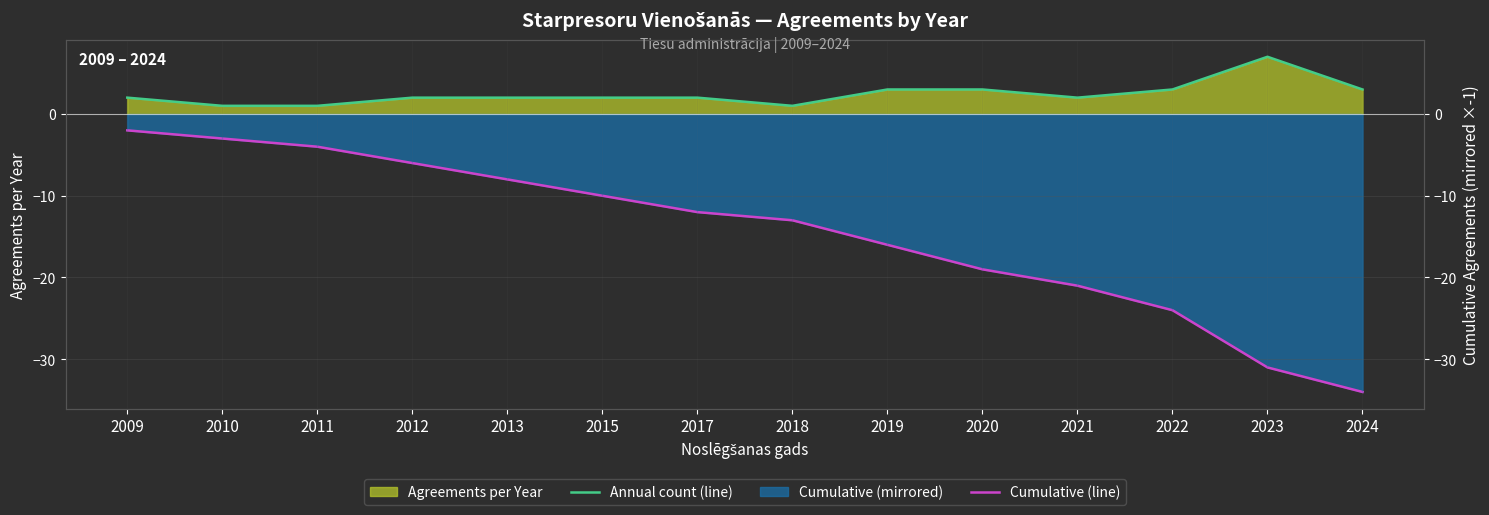

Between 2013 and 2023, which series saw the biggest shift?

Cumulative (line)